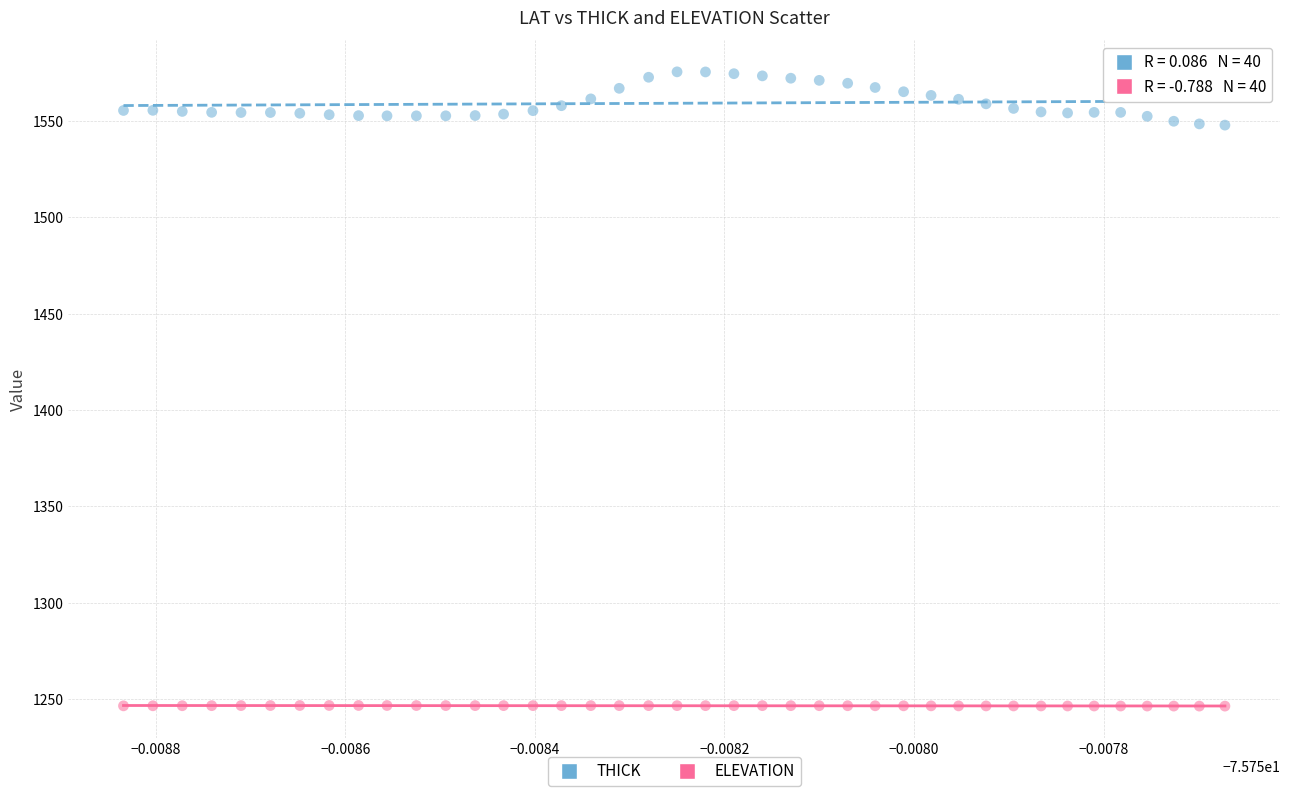

Which series contains the lowest Y value?

ELEVATION